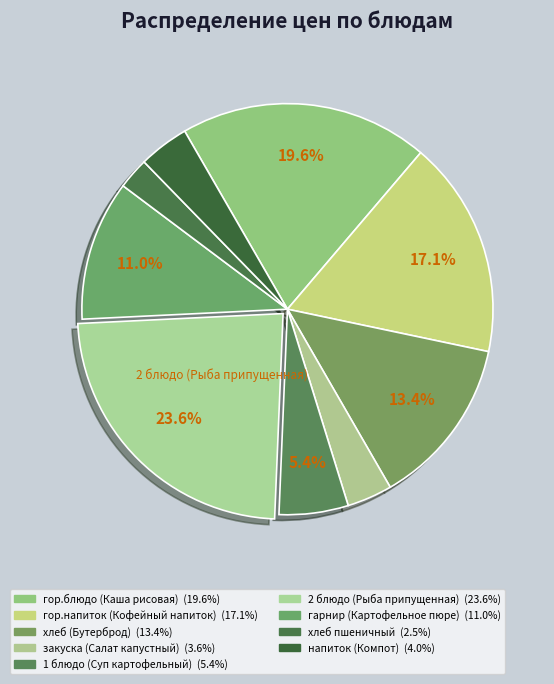

How many slices are in this pie chart?

9